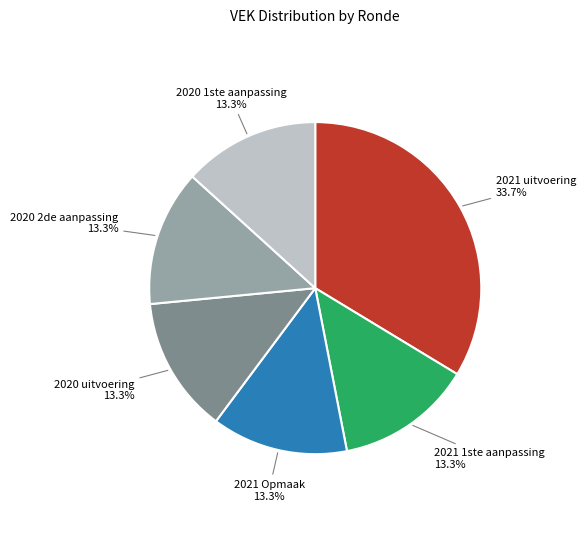

What portion of the pie excludes 2021 1ste aanpassing?

86.7%